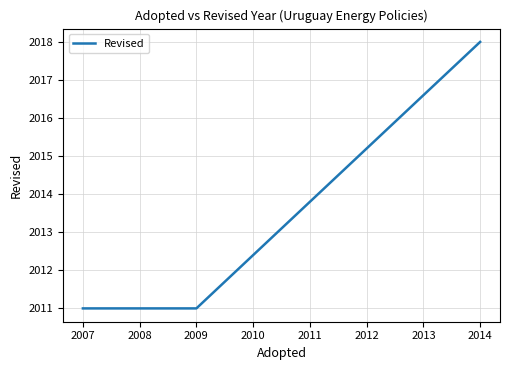

What is the average value?

2013